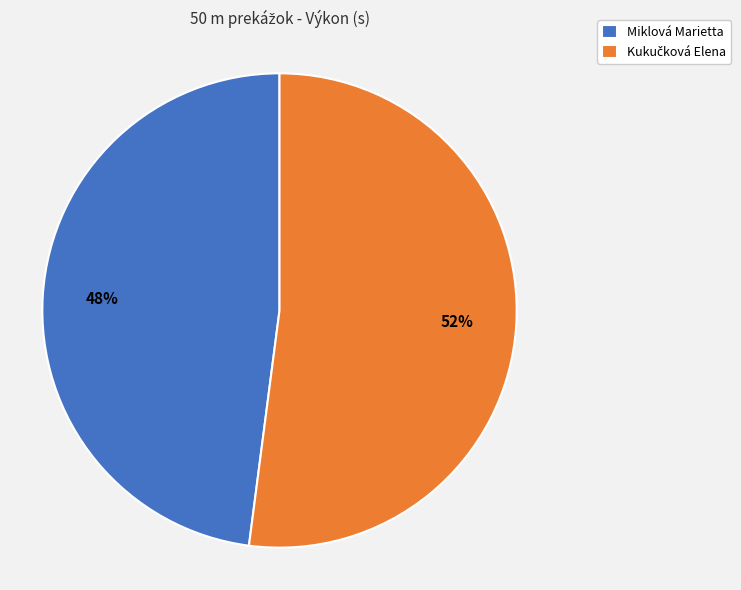

To the nearest percent, what is the average slice percentage?

50%